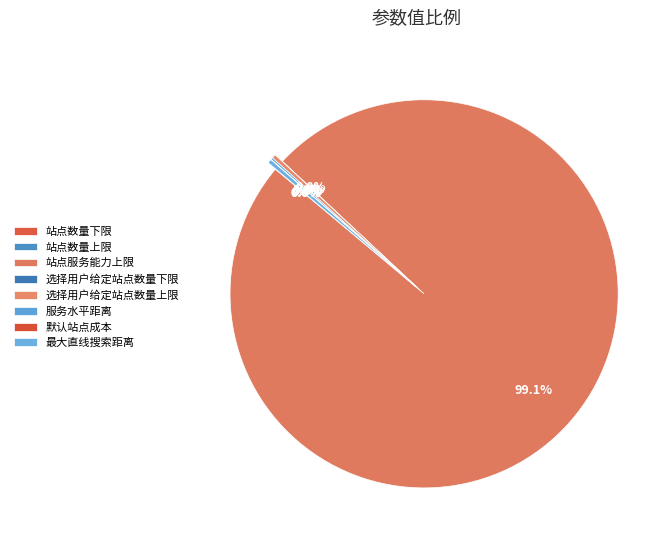

Between 选择用户给定站点数量下限 and 最大直线搜索距离, which is larger?

最大直线搜索距离